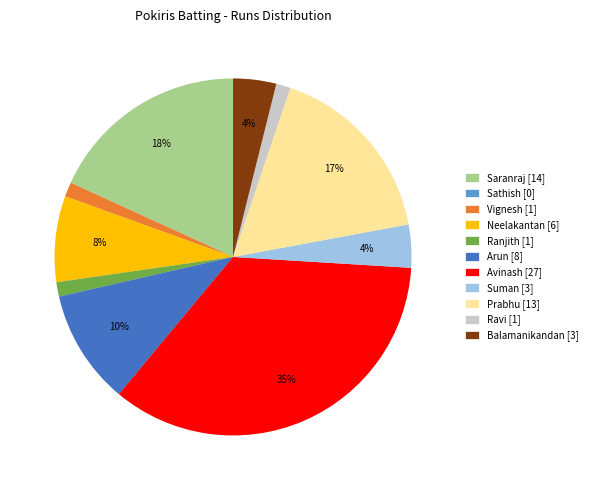

Approximately how many times larger is the value at Suman Reddy compared to Vignesh Venkatesan?

3.0